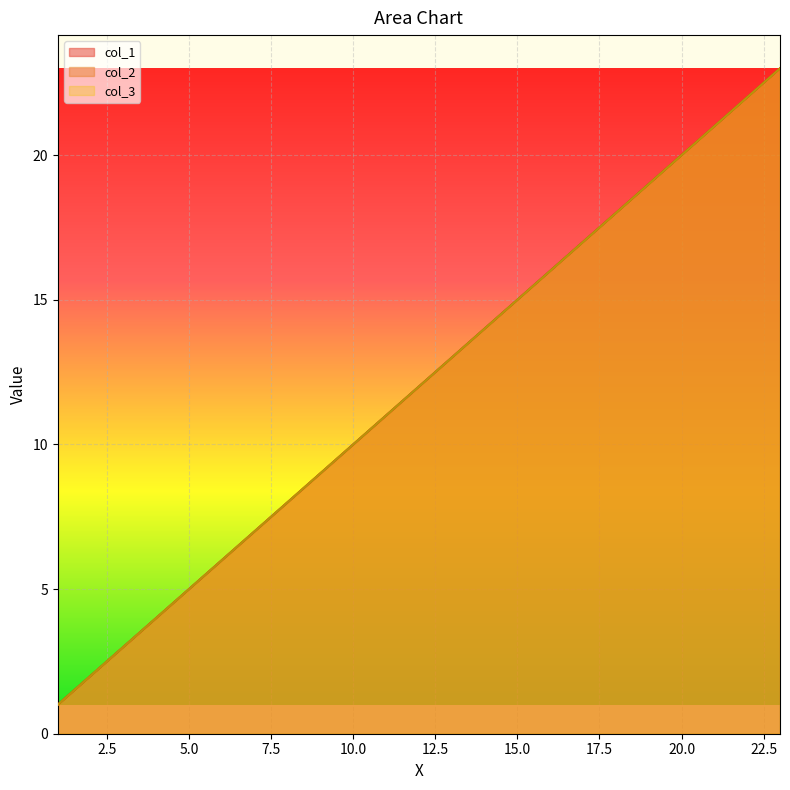

Which category has the lowest value across all series?

1